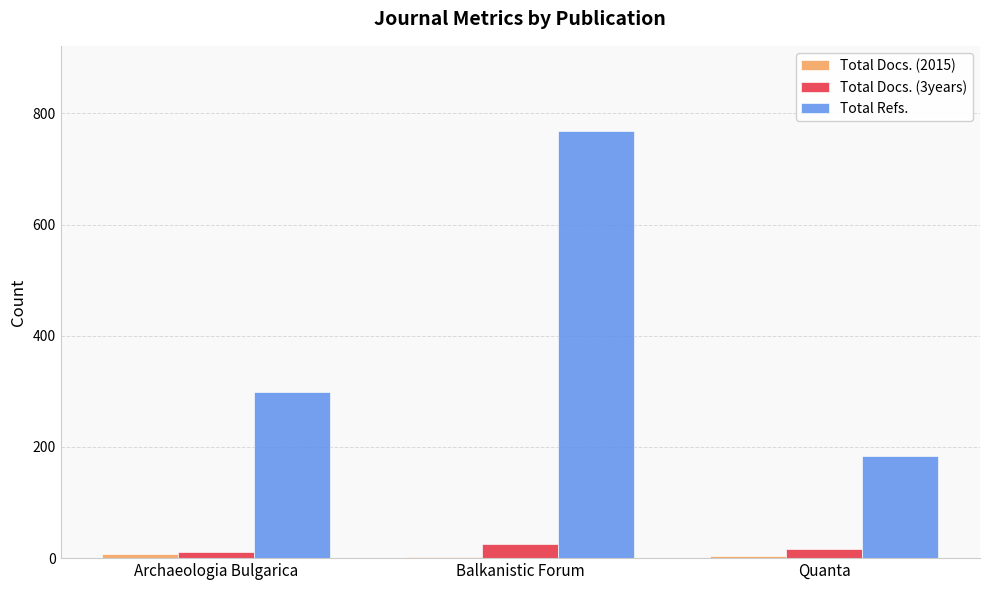

Is it true that Total Refs. equals 247 at Quanta?

False